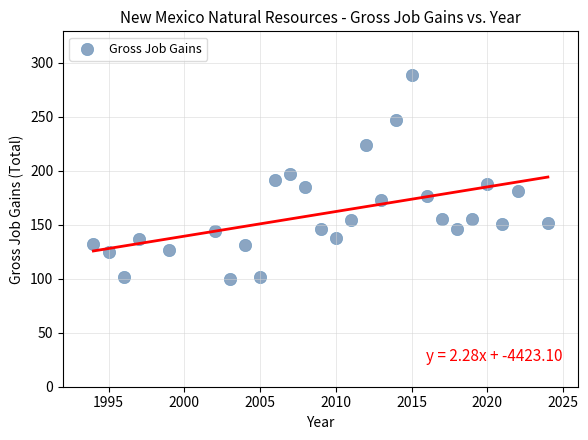

What is the range of Y values (max minus min)?

189